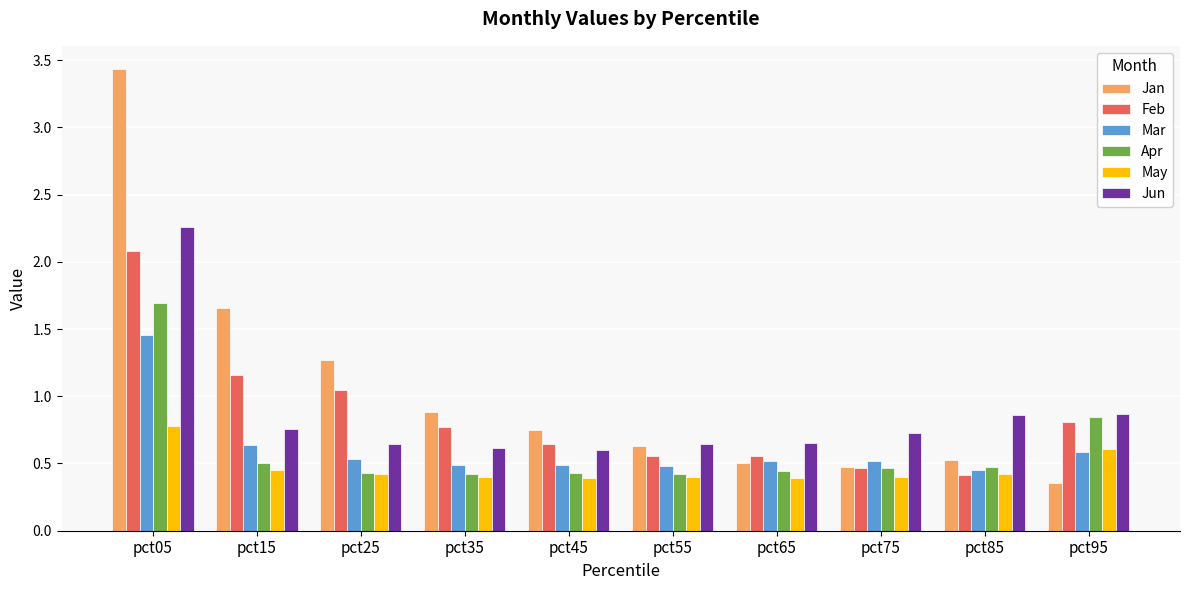

True or false: Mar has a value of 0.7 at pct25.

False